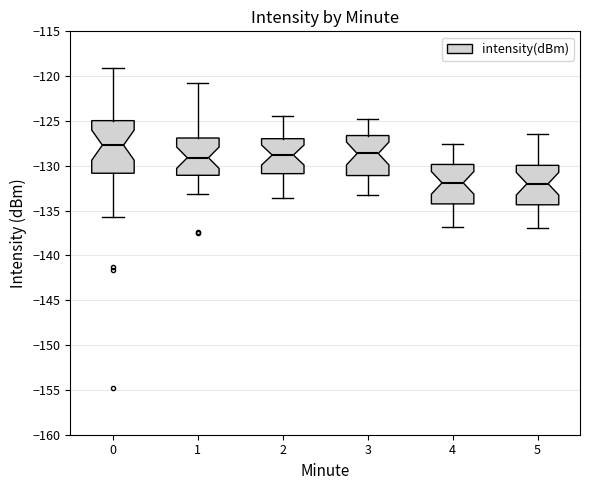

Where does the upper whisker of the box at x = 1 end on the y-axis? The values are not printed on the chart, so give them approximately, as read against the axis.

-121.0